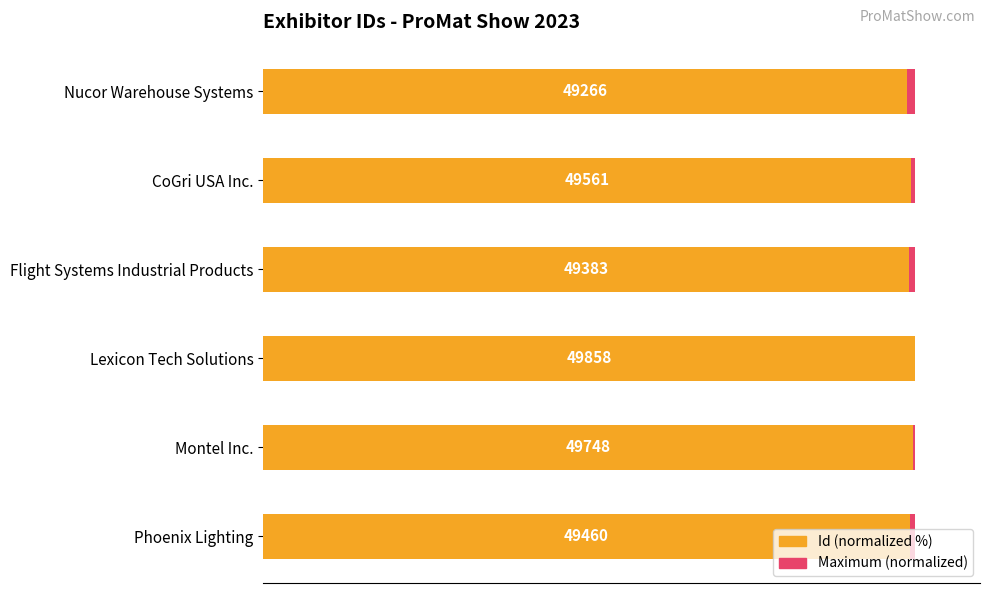

What is the difference between the maximum and second lowest values in the Id (normalized %) series?

1.0